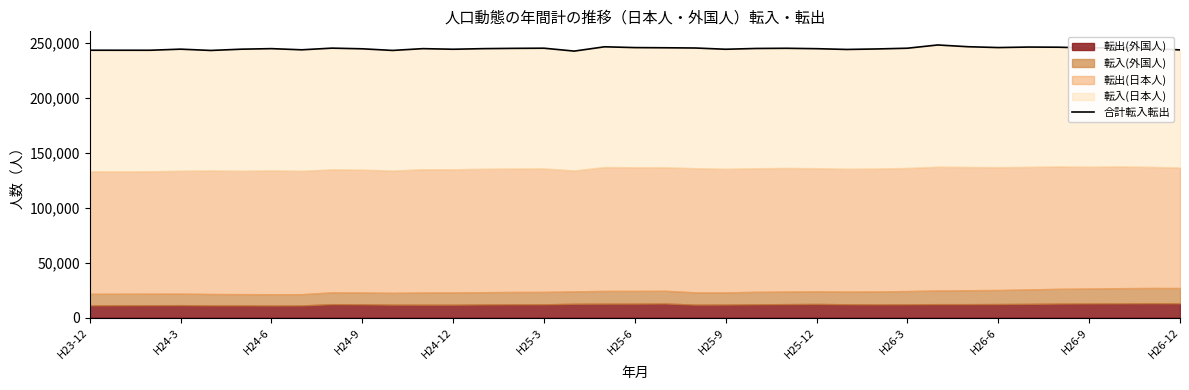

Does the chart display data point markers on the line(s)?

No